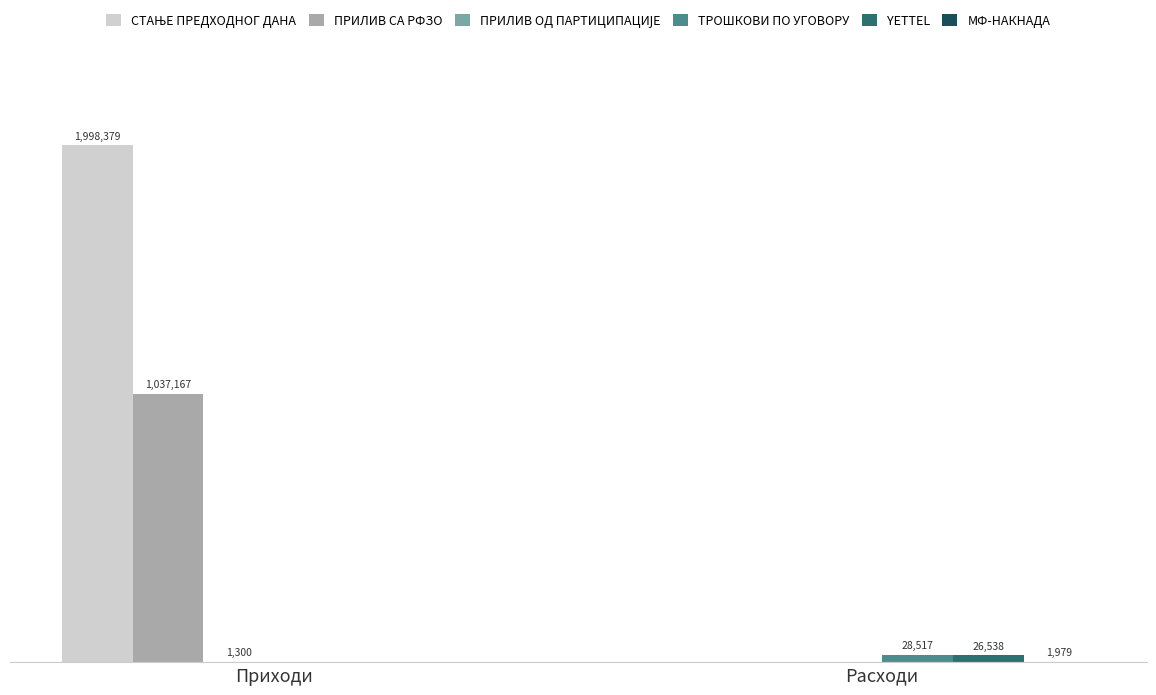

Where does the ТРОШКОВИ ПО УГОВОРУ series first go above 28516?

Расходи